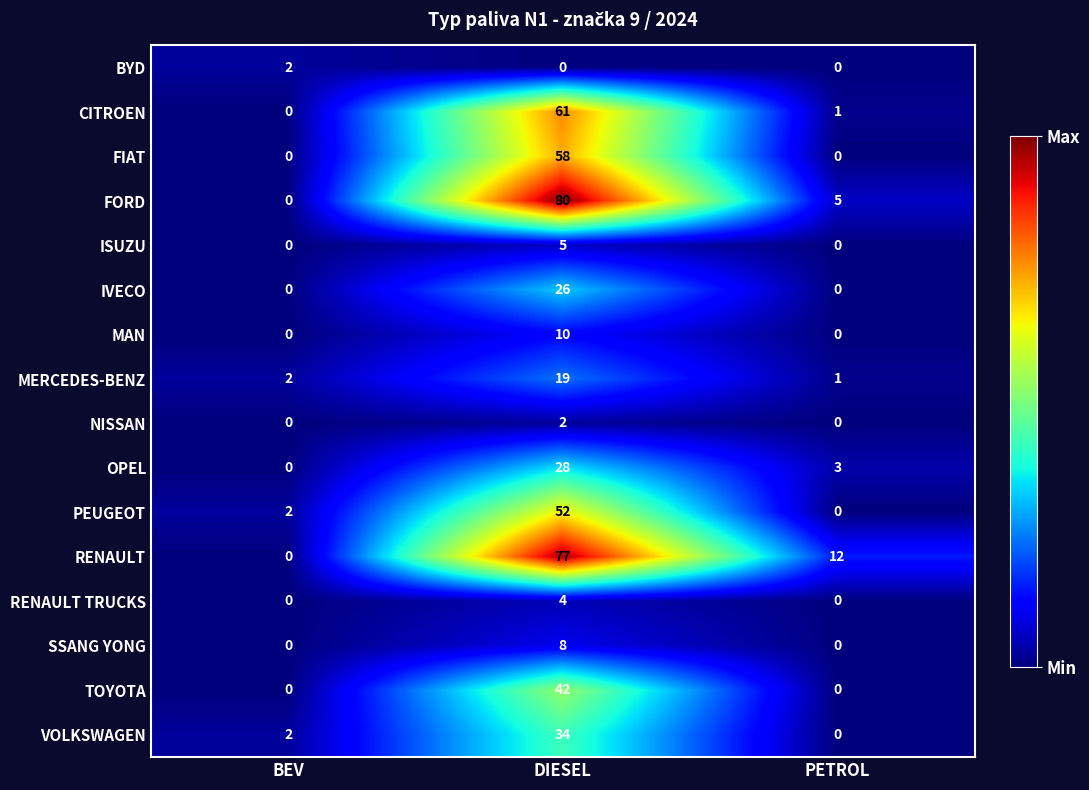

Rank the categories by RENAULT value from highest to lowest.

DIESEL, PETROL, BEV